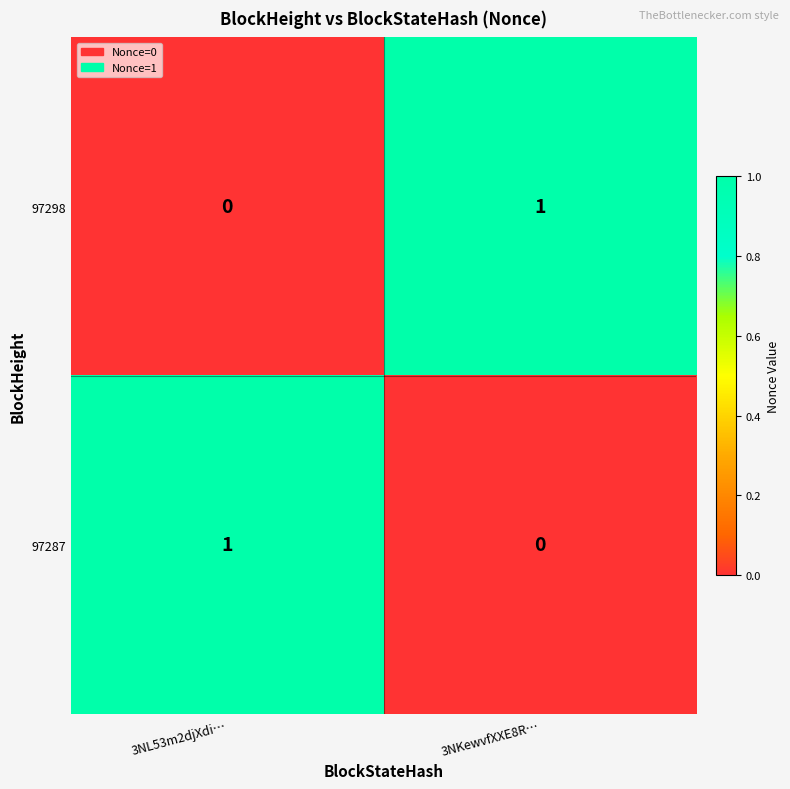

Is it true that 97298 equals -1 at 3NL53m2djXdi…?

False